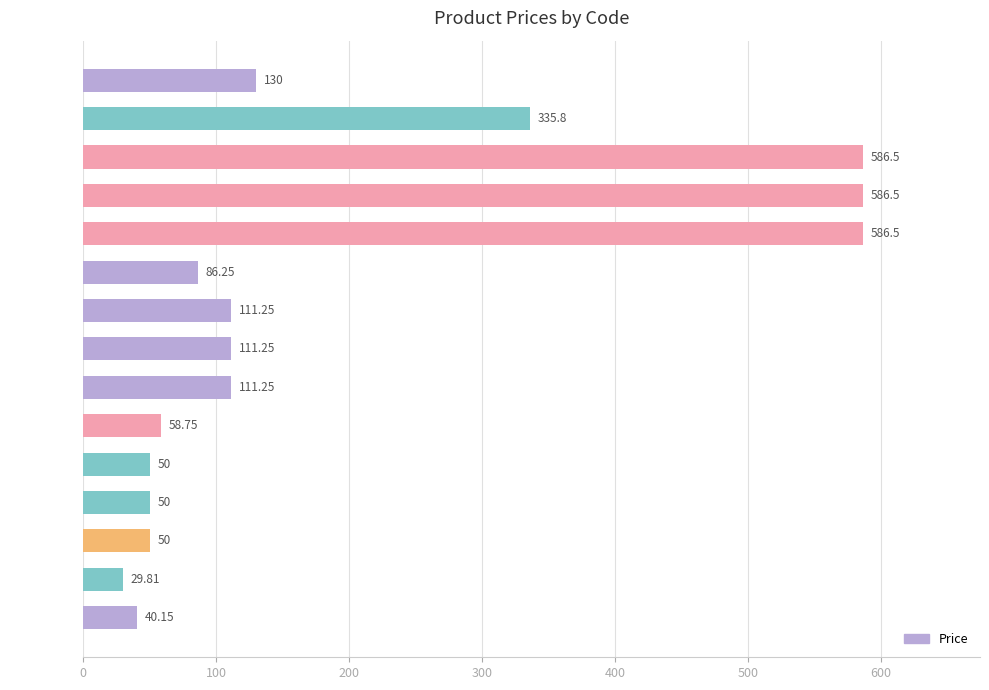

Count the number of data series in this chart.

1